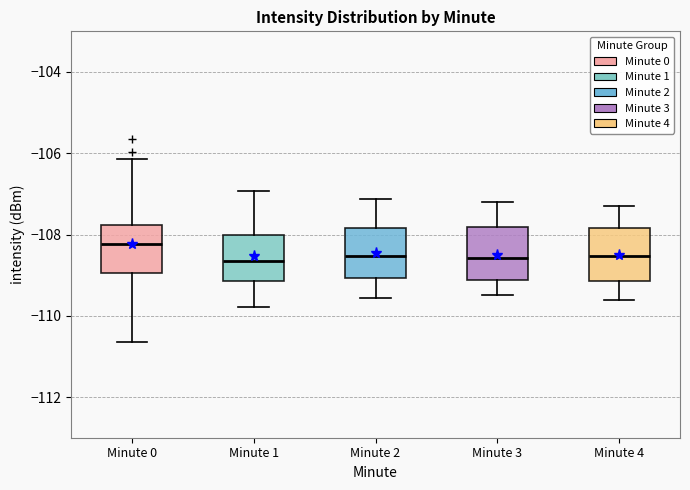

Which box's median line is the highest?

Minute 0